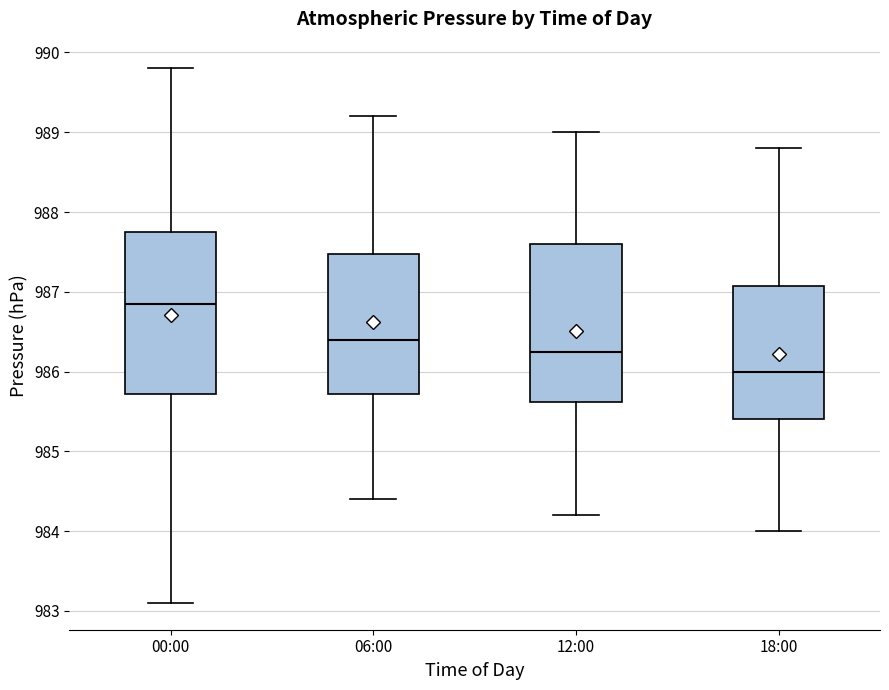

Reading left to right, transcribe this box plot: for each box, give where its median line is, the range the box spans, and where its two whiskers end, as read against the y-axis. The values are not printed on the chart, so give them approximately, as read against the axis.

00:00: median 986.9, box 985.7 to 987.8, whiskers 983.1 to 989.8
06:00: median 986.4, box 985.7 to 987.5, whiskers 984.4 to 989.2
12:00: median 986.3, box 985.6 to 987.6, whiskers 984.2 to 989.0
18:00: median 986.0, box 985.4 to 987.1, whiskers 984.0 to 988.8